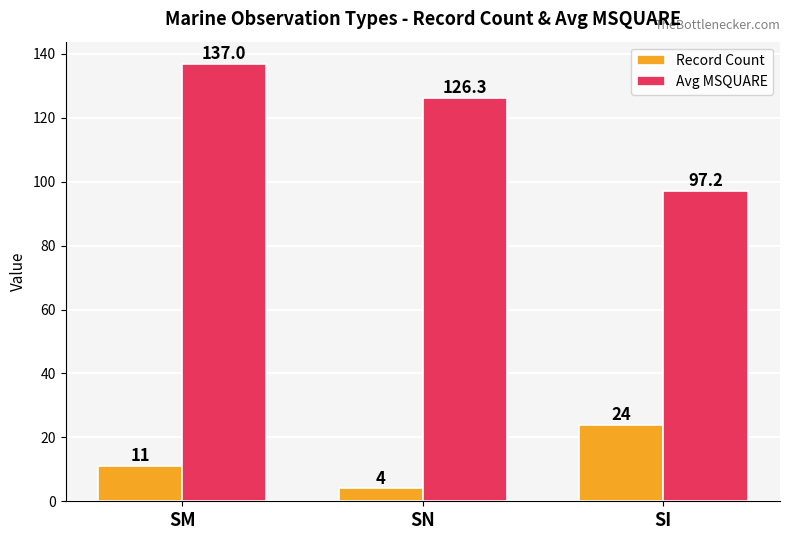

At SM, list the series in order from largest to smallest.

Avg MSQUARE, Record Count